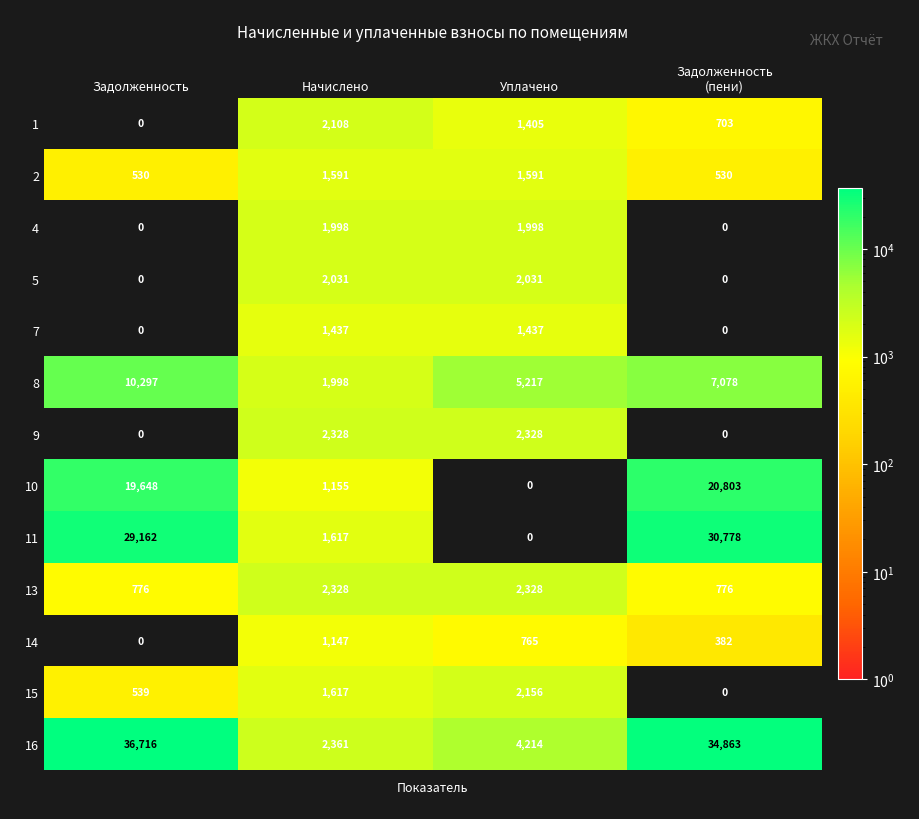

Read the 11 value at Начислено, to the nearest 100.

1600